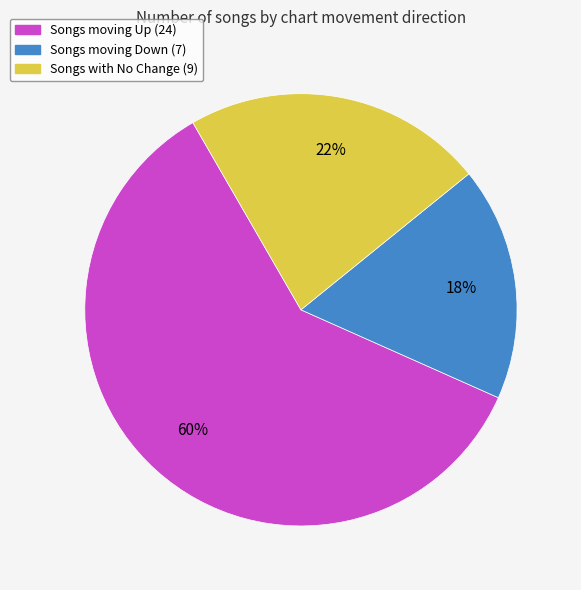

How many segments does this pie chart have?

3